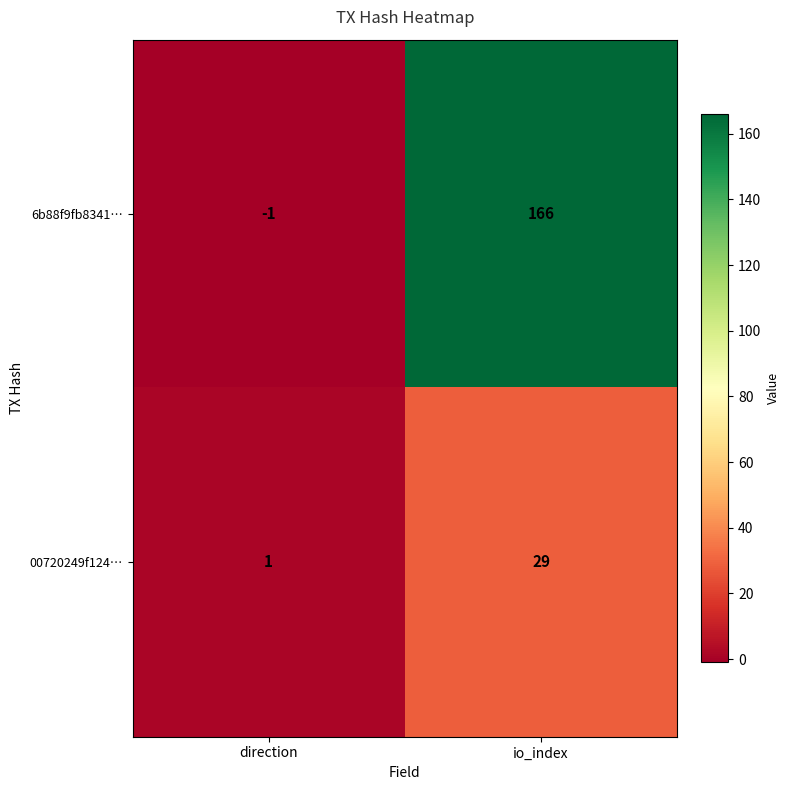

What is the maximum value shown in the chart?

166